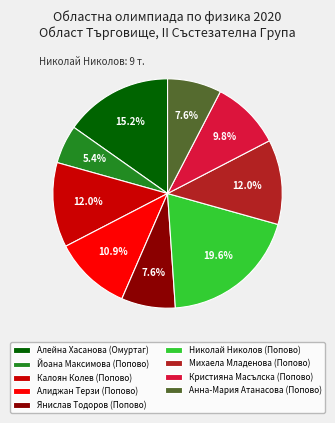

Which slice is the smallest?

Йоана Максимова (Попово)